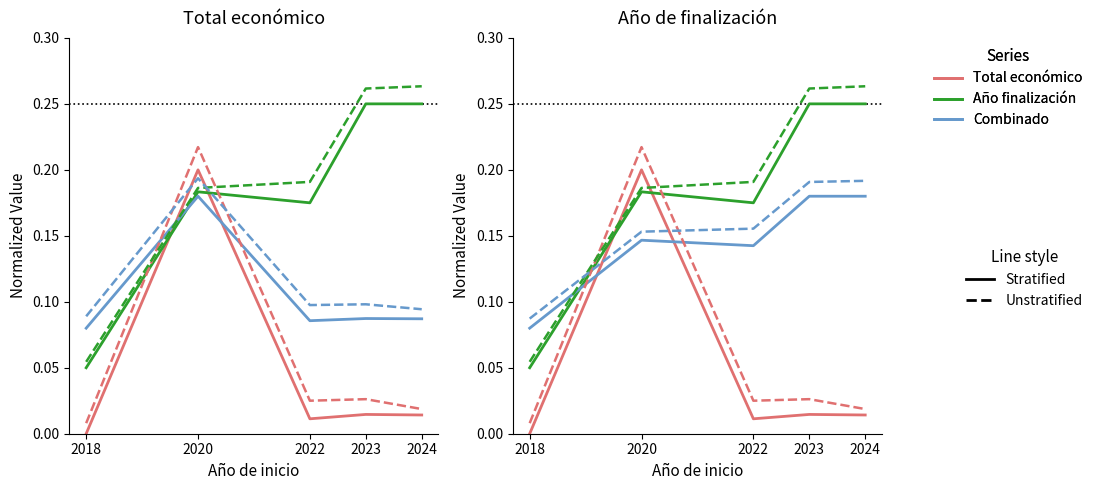

How many interior local peaks does the Total económico (S) series have?

2